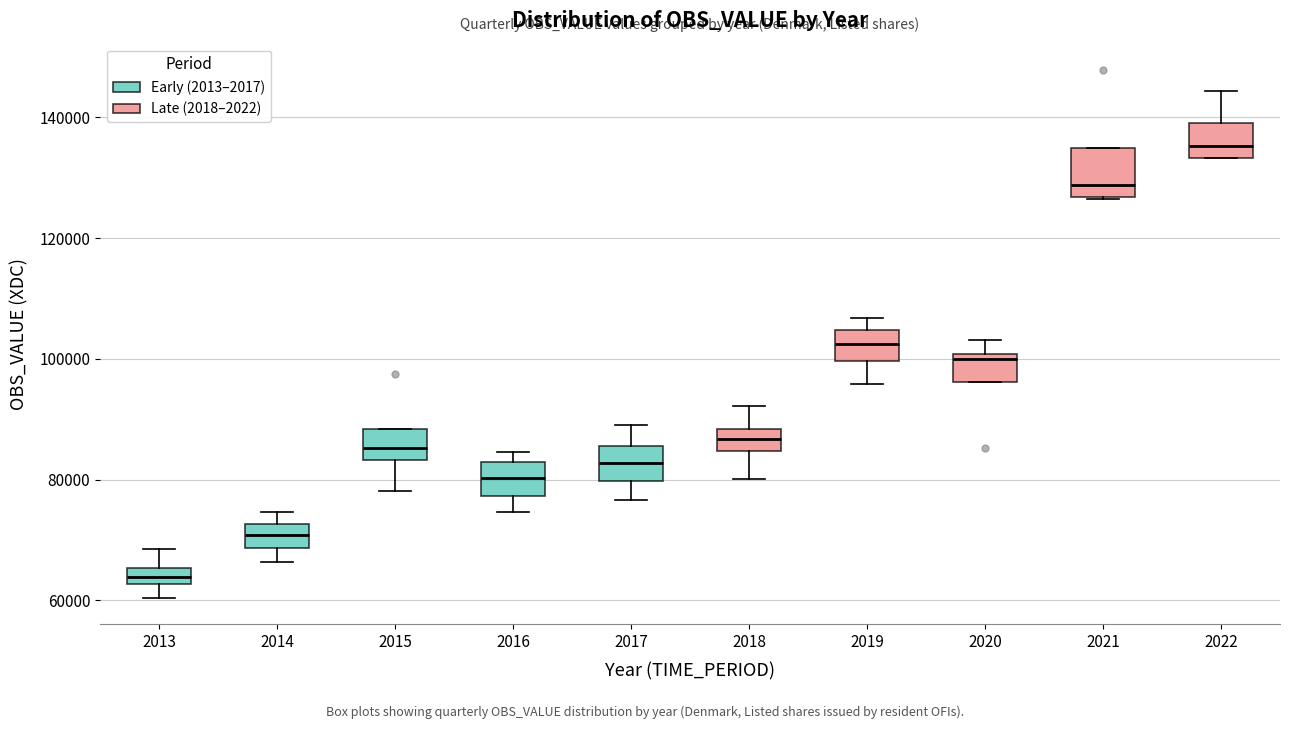

Where is the upper edge of the box at x = 2018 on the y-axis? The values are not printed on the chart, so give them approximately, as read against the axis.

88000